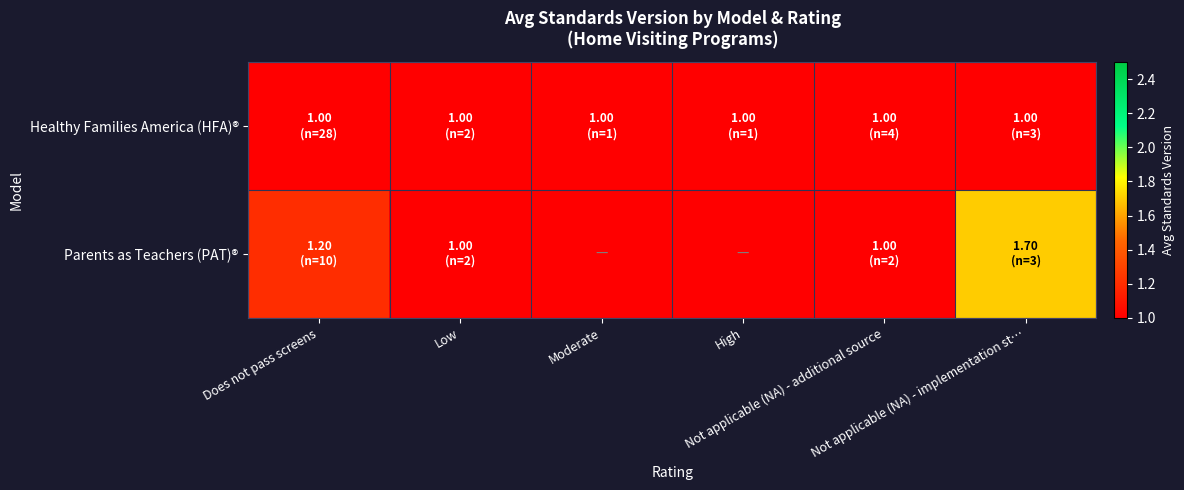

Rank the series by their average value, from highest to lowest.

Parents as Teachers (PAT)®, Healthy Families America (HFA)®